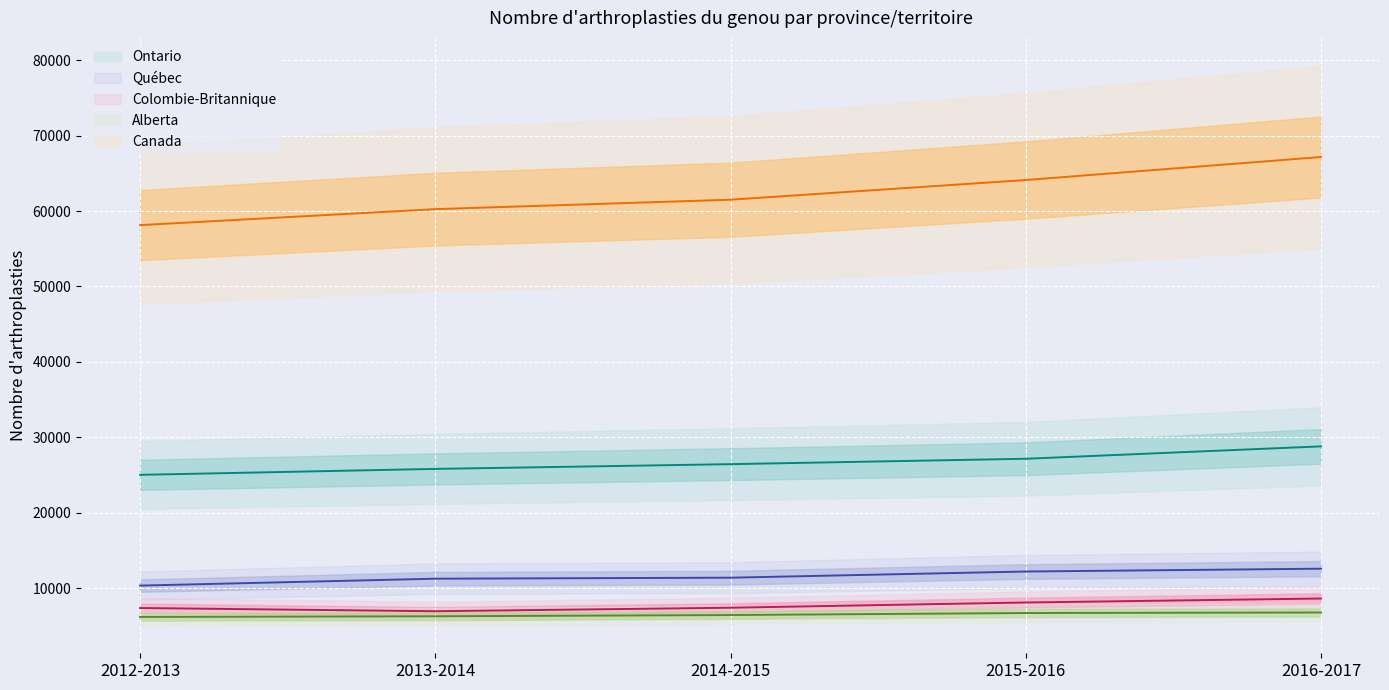

What is the total value across all series at 2015-2016?

118243